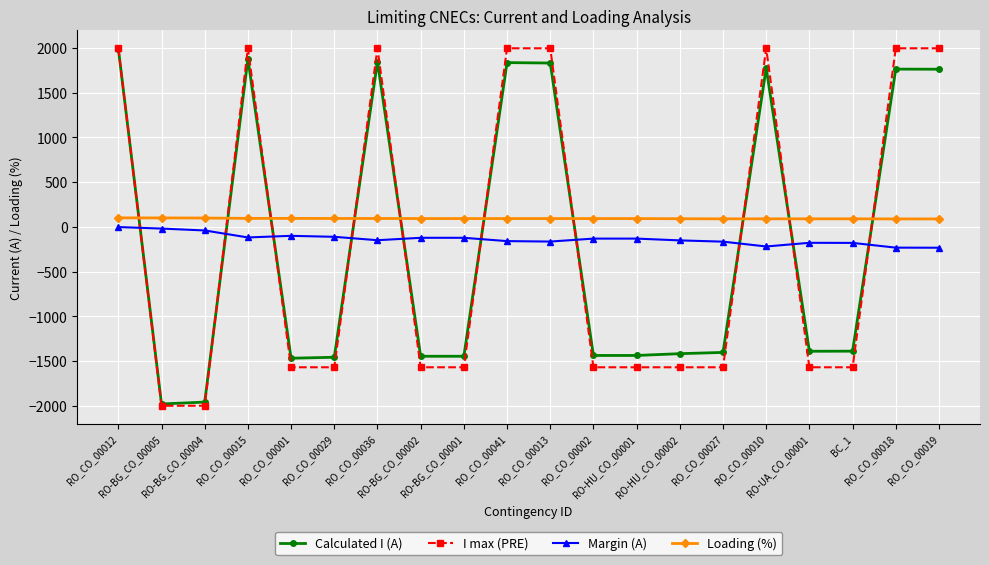

True or false: I max (PRE) has more than 1 interior local peaks.

True